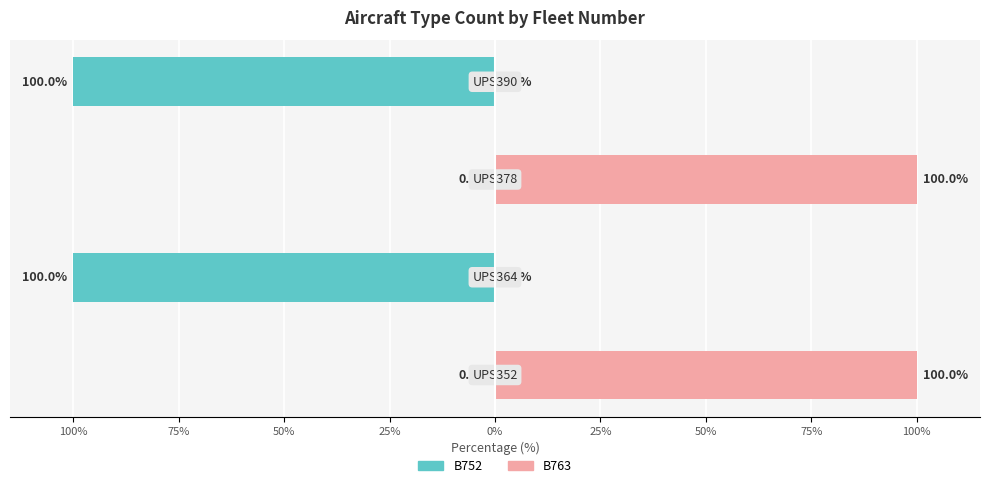

How many bars are there in each group?

2